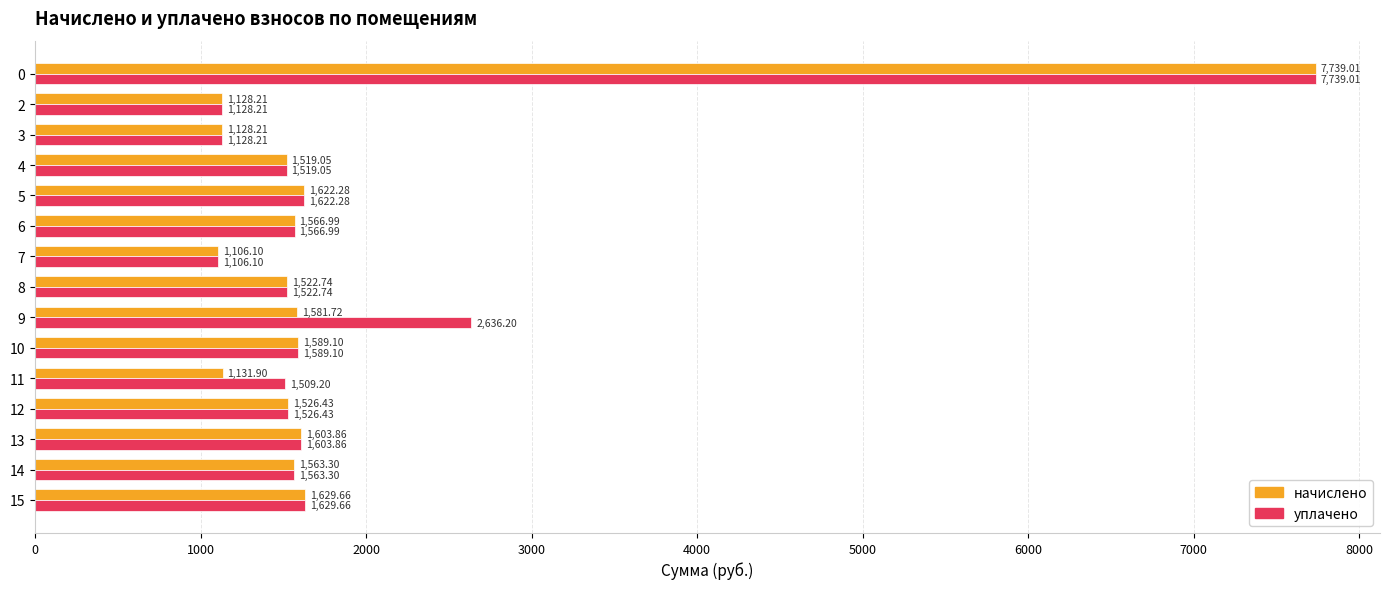

What is the sum of all начислено values?

27958.6